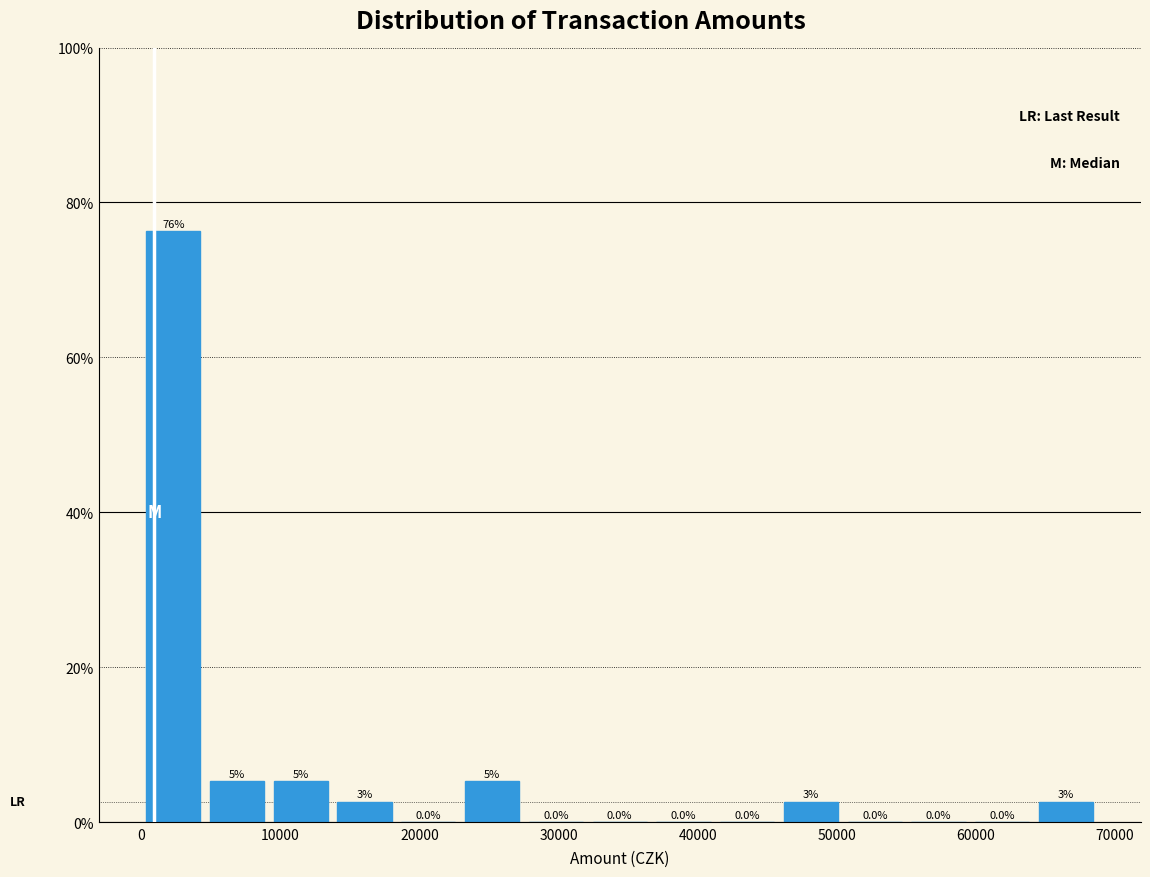

Which range on the x-axis has the tallest bar?

0 to 5000